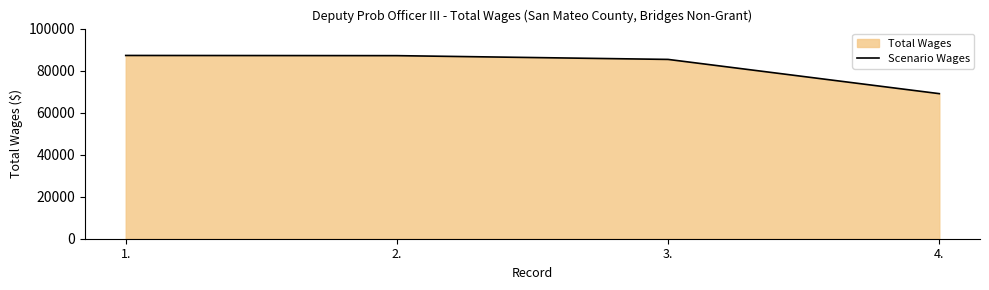

How many values exceed 87128?

1